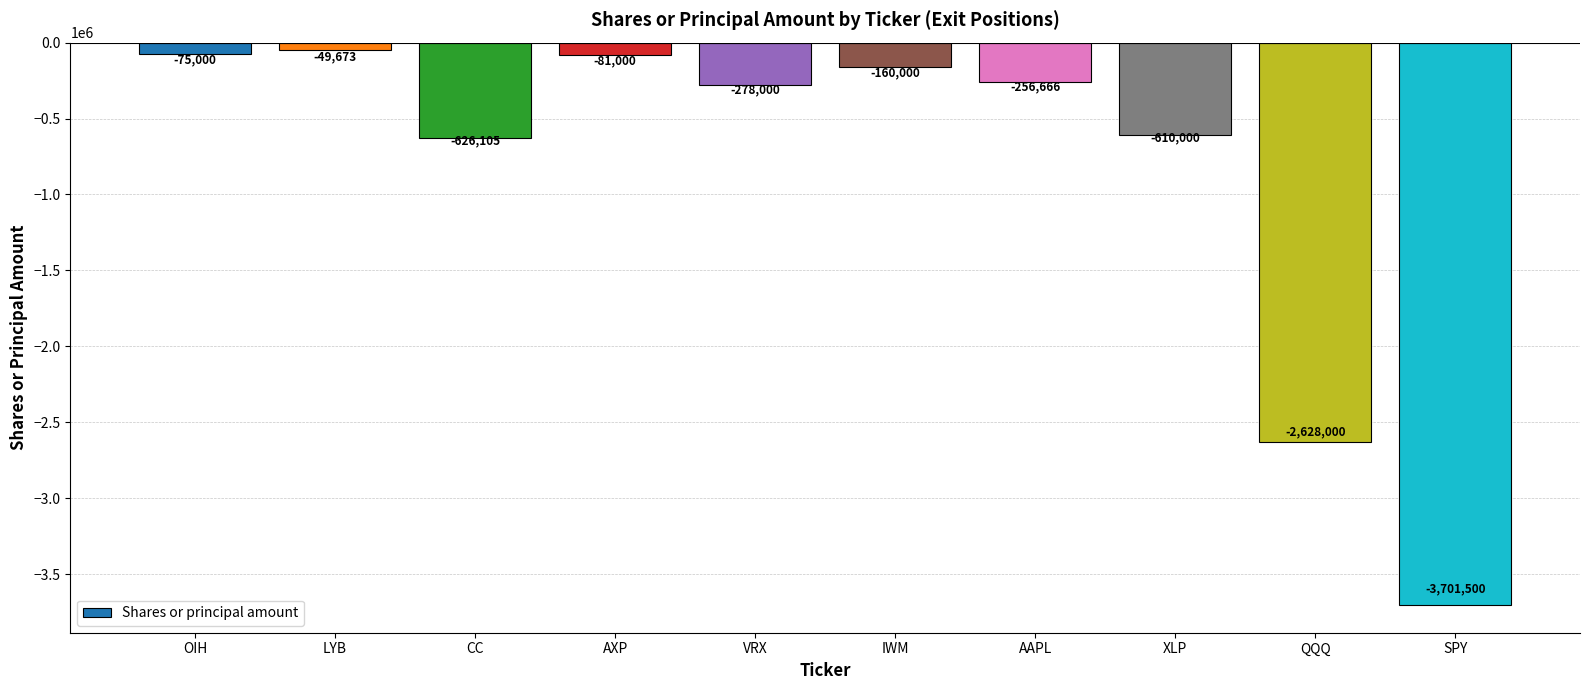

List the labels in order of value, largest first.

LYB, OIH, AXP, IWM, AAPL, VRX, XLP, CC, QQQ, SPY